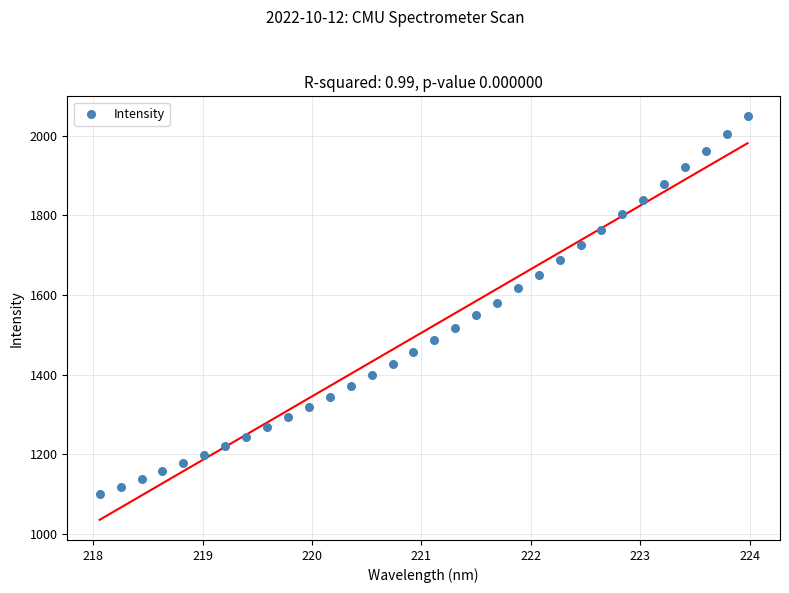

What is the range of X values (max minus min)?

5.9